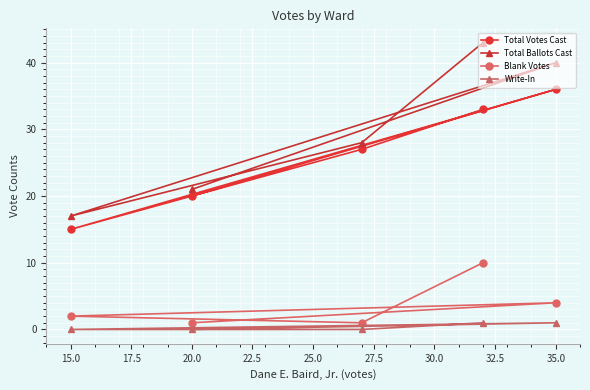

The Total Votes Cast series shows 22 at 15.0. True or false?

False